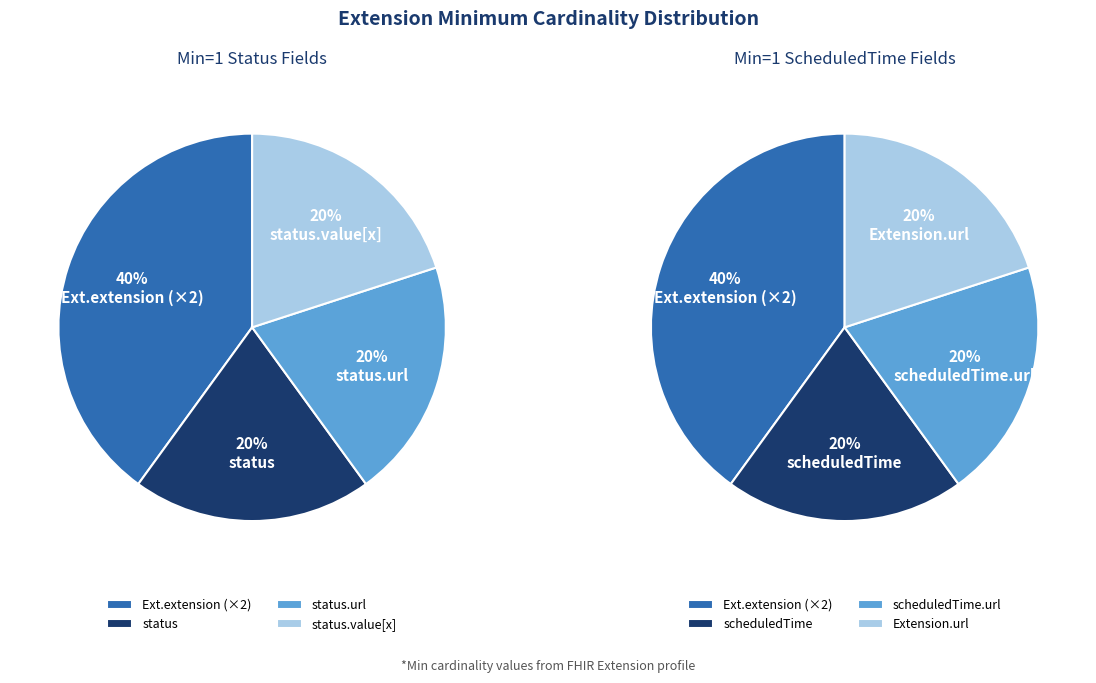

The Extension.extension slice represents 42% of the pie. True or false?

False